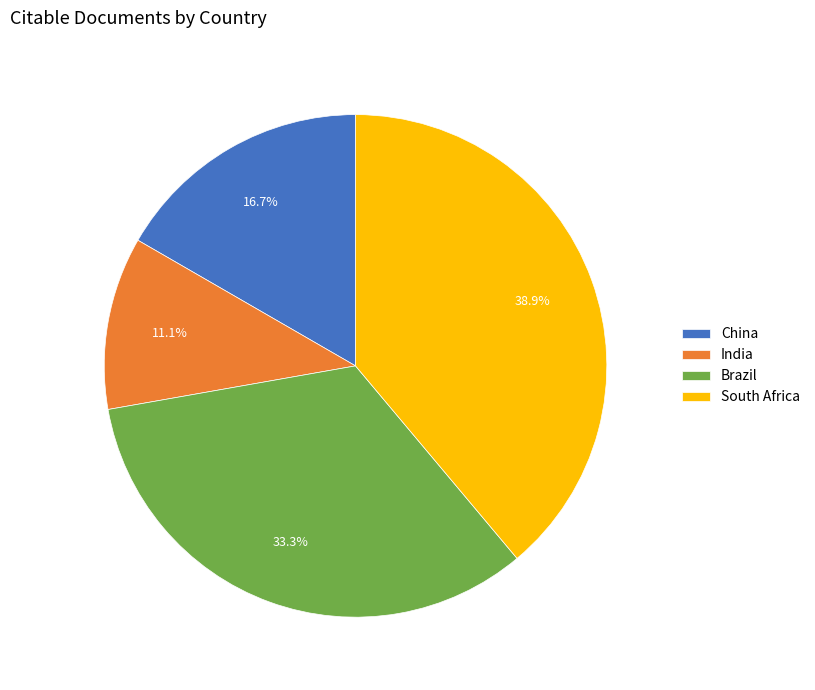

Is there any slice that represents more than half of the pie?

No